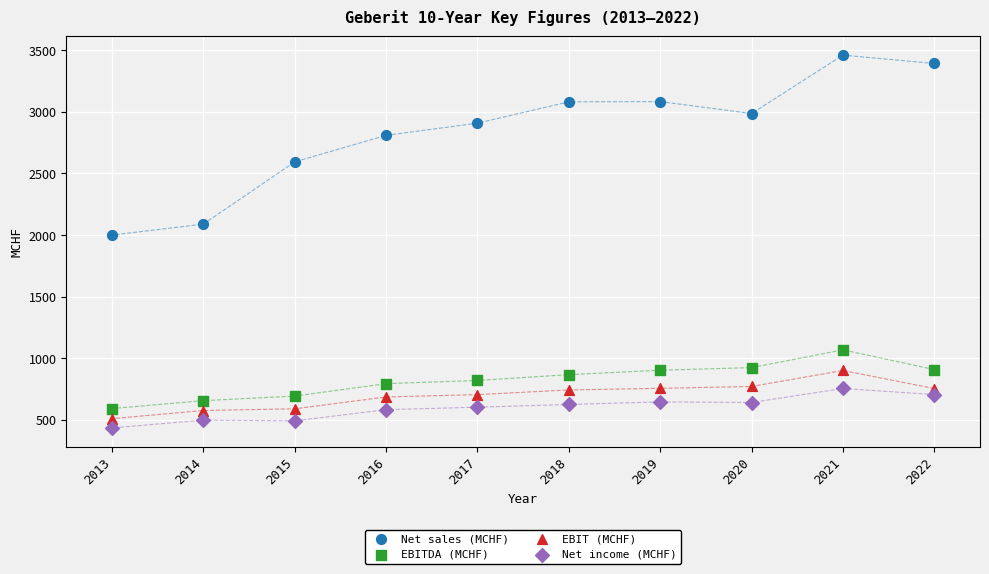

Which series reaches the maximum Y coordinate?

Net sales (MCHF)